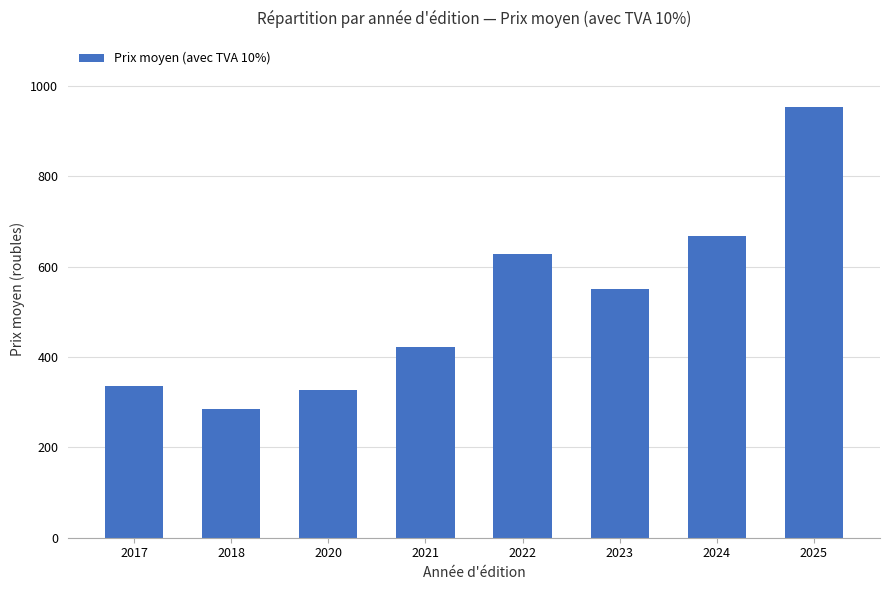

Are the bars grouped side by side (vs. stacked)?

No